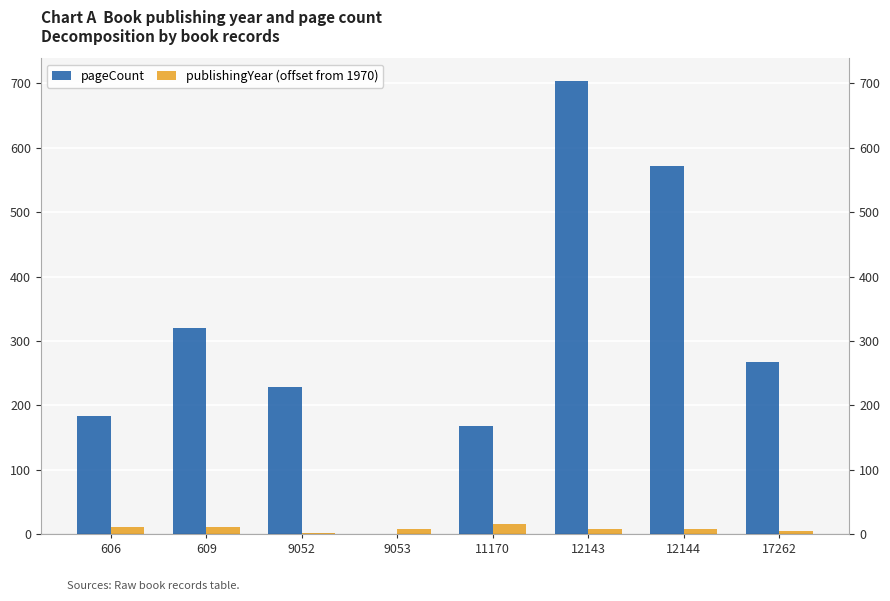

How many bars are there in each group?

2